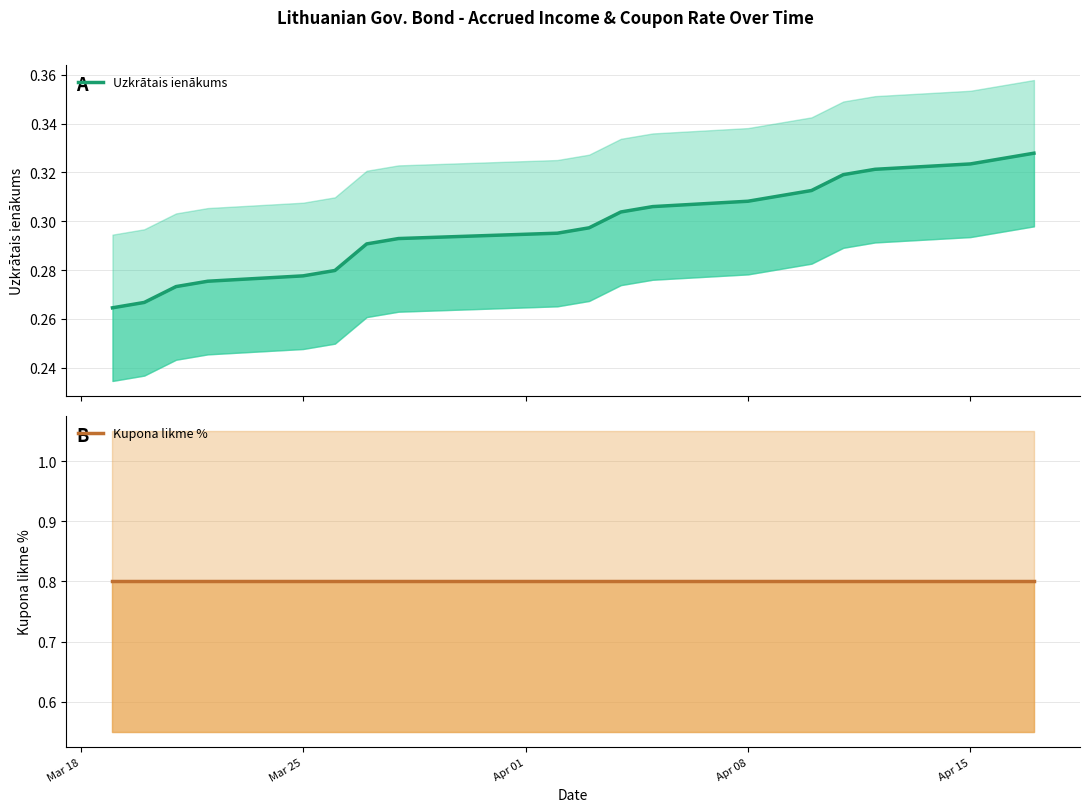

Rank the series by their average value, from highest to lowest.

Kupona likme %, Uzkrātais ienākums